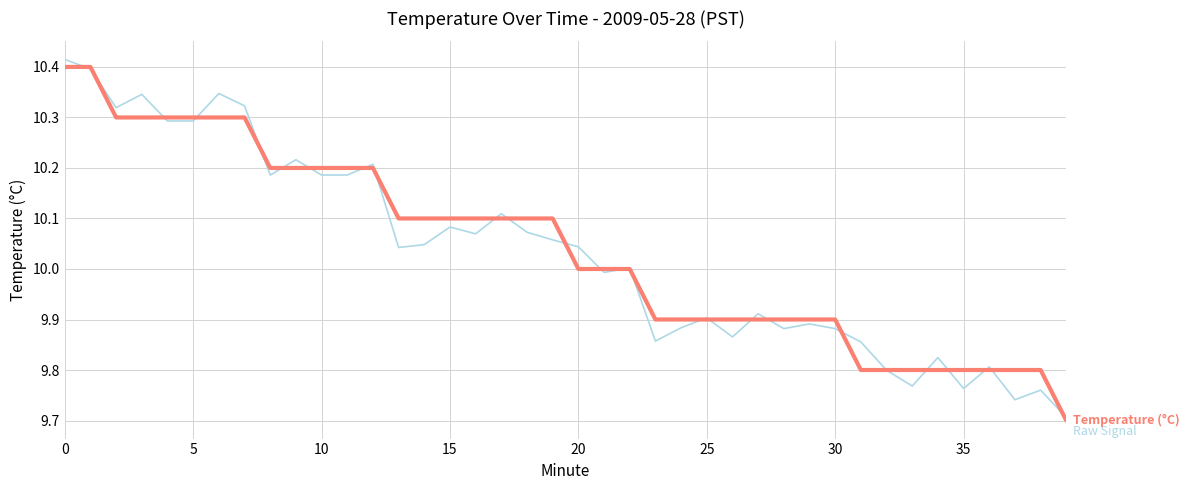

What is the total value across all series at 25?

19.8